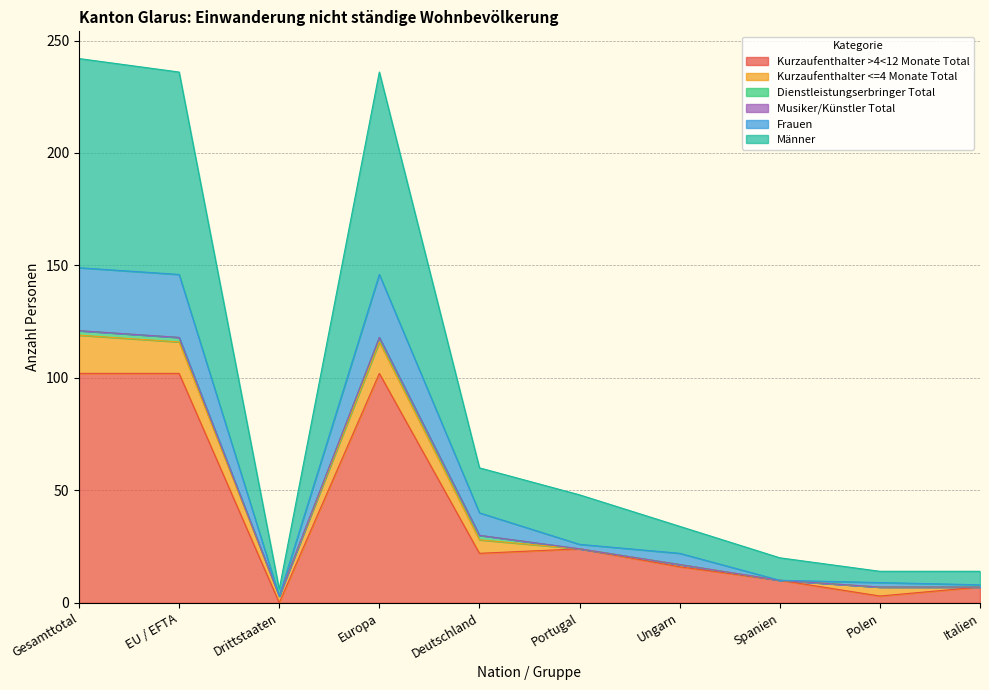

The Kurzaufenthalter >4<12 Monate Total series shows 7 at Italien. True or false?

True